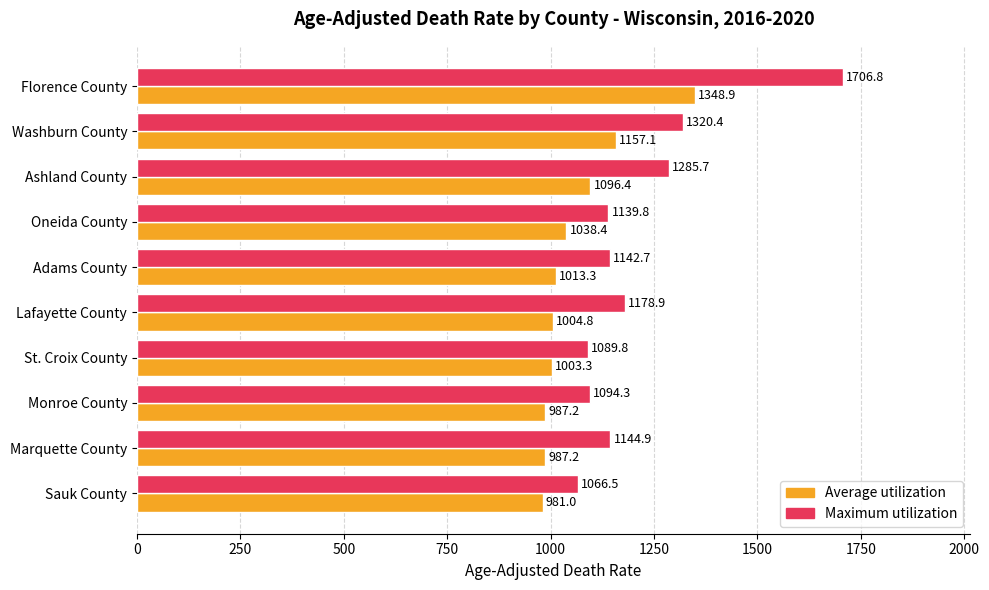

Which category has the lowest value in the Maximum utilization series?

Sauk County